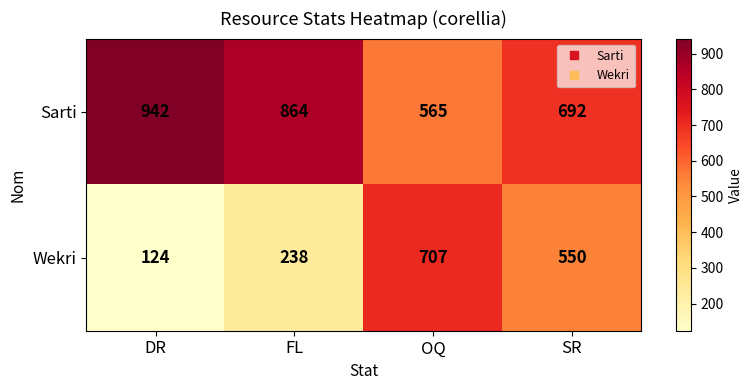

Which label corresponds to the largest value in the chart?

DR